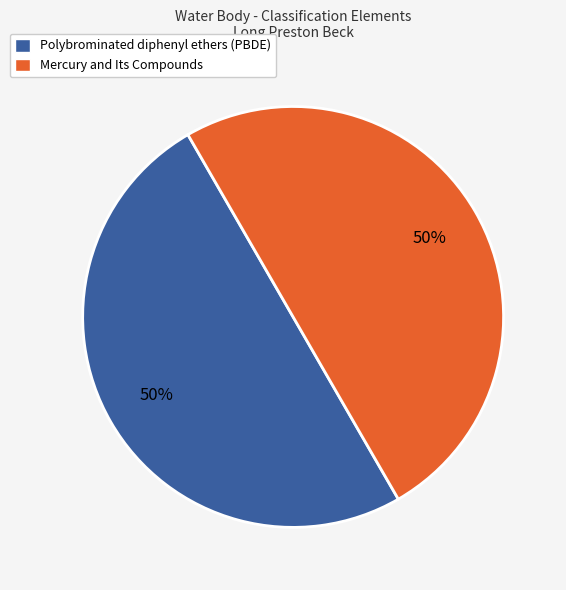

To the nearest percent, what portion does Polybrominated diphenyl ethers (PBDE) represent?

50%